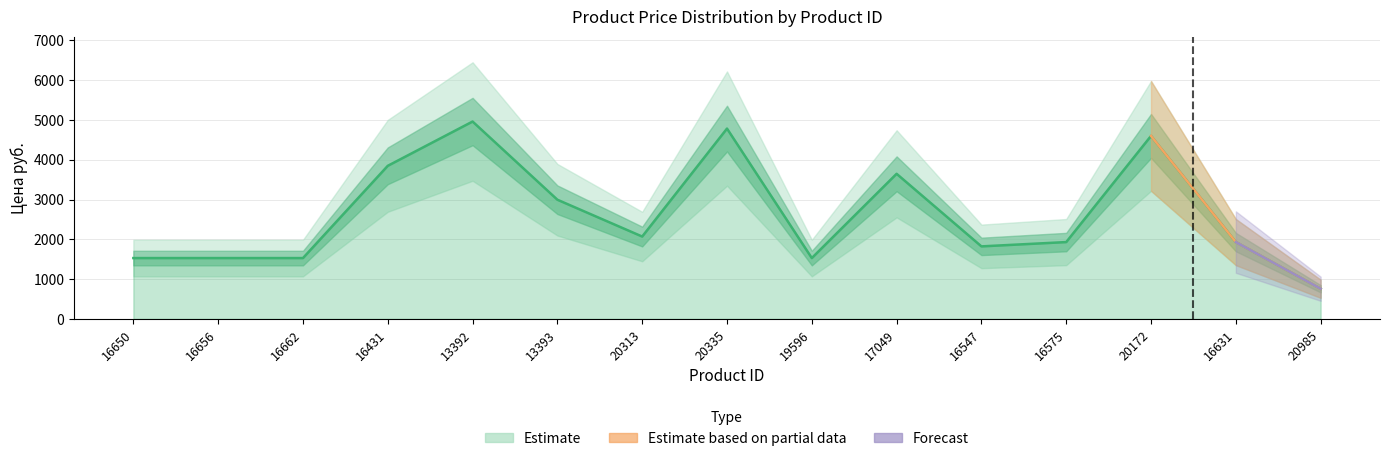

How many data points are above 1931?

9